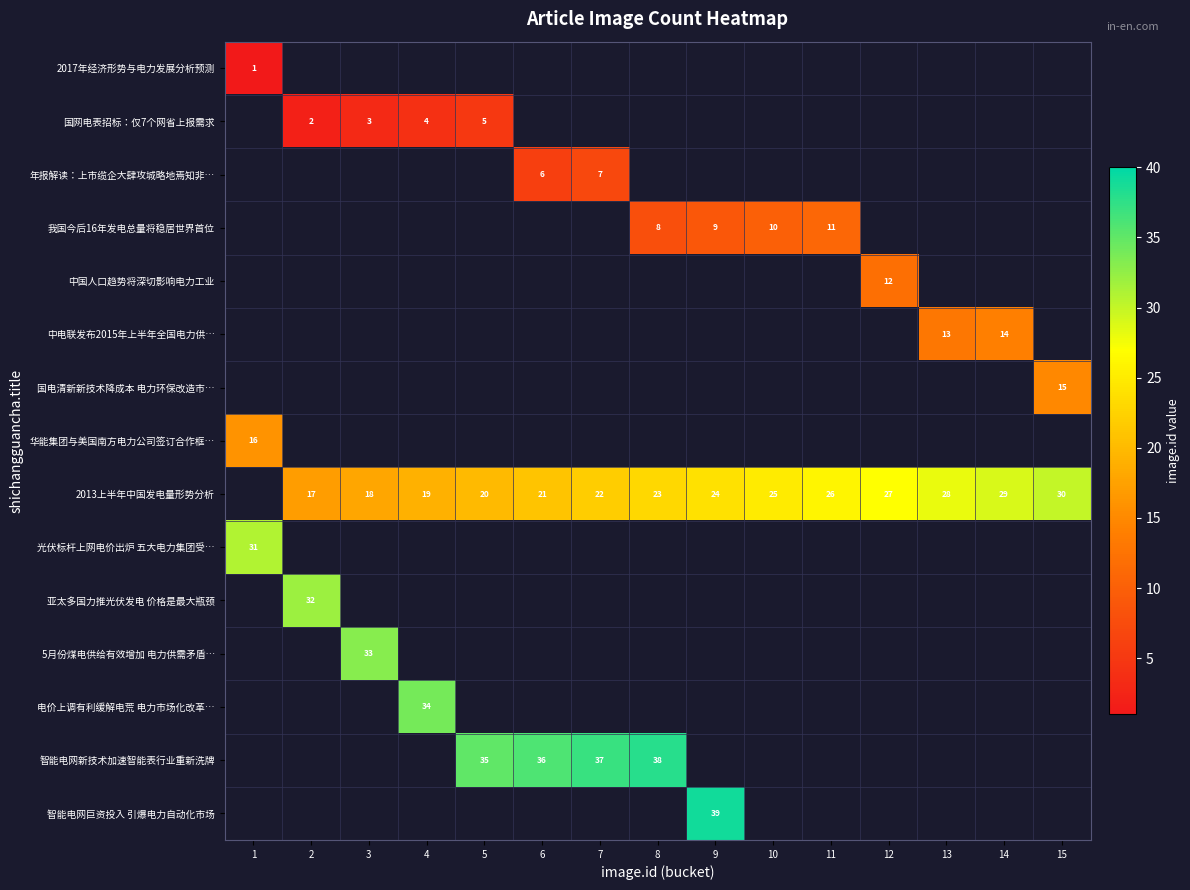

The value of 中电联发布2015年上半年全国电力供… at 14 is 24.2. True or false?

False